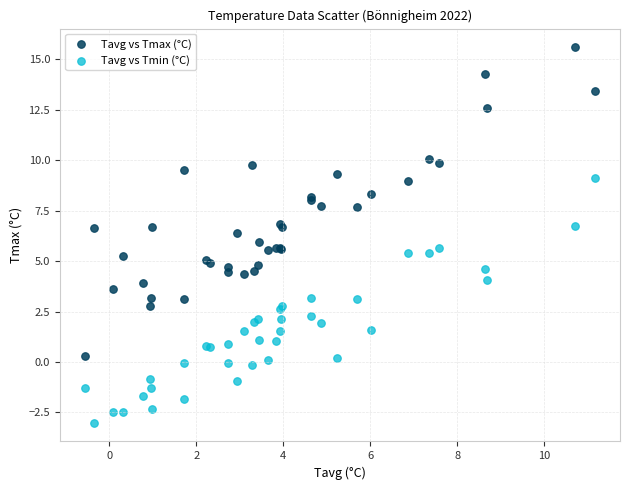

Which series has the largest Y range (max minus min)?

Tavg vs Tmax (°C)